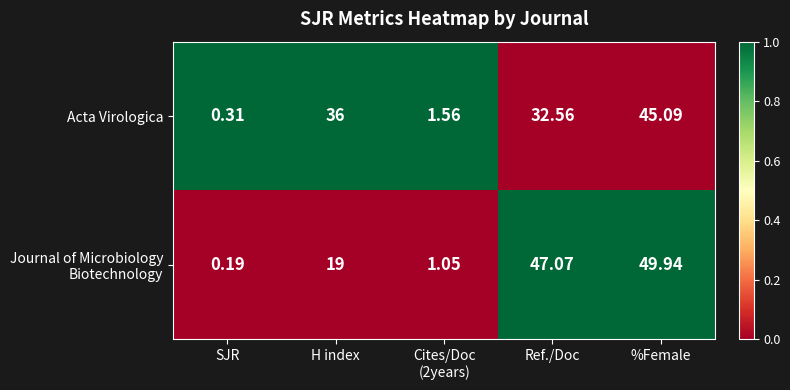

At which category is the sum across all series the highest?

%Female